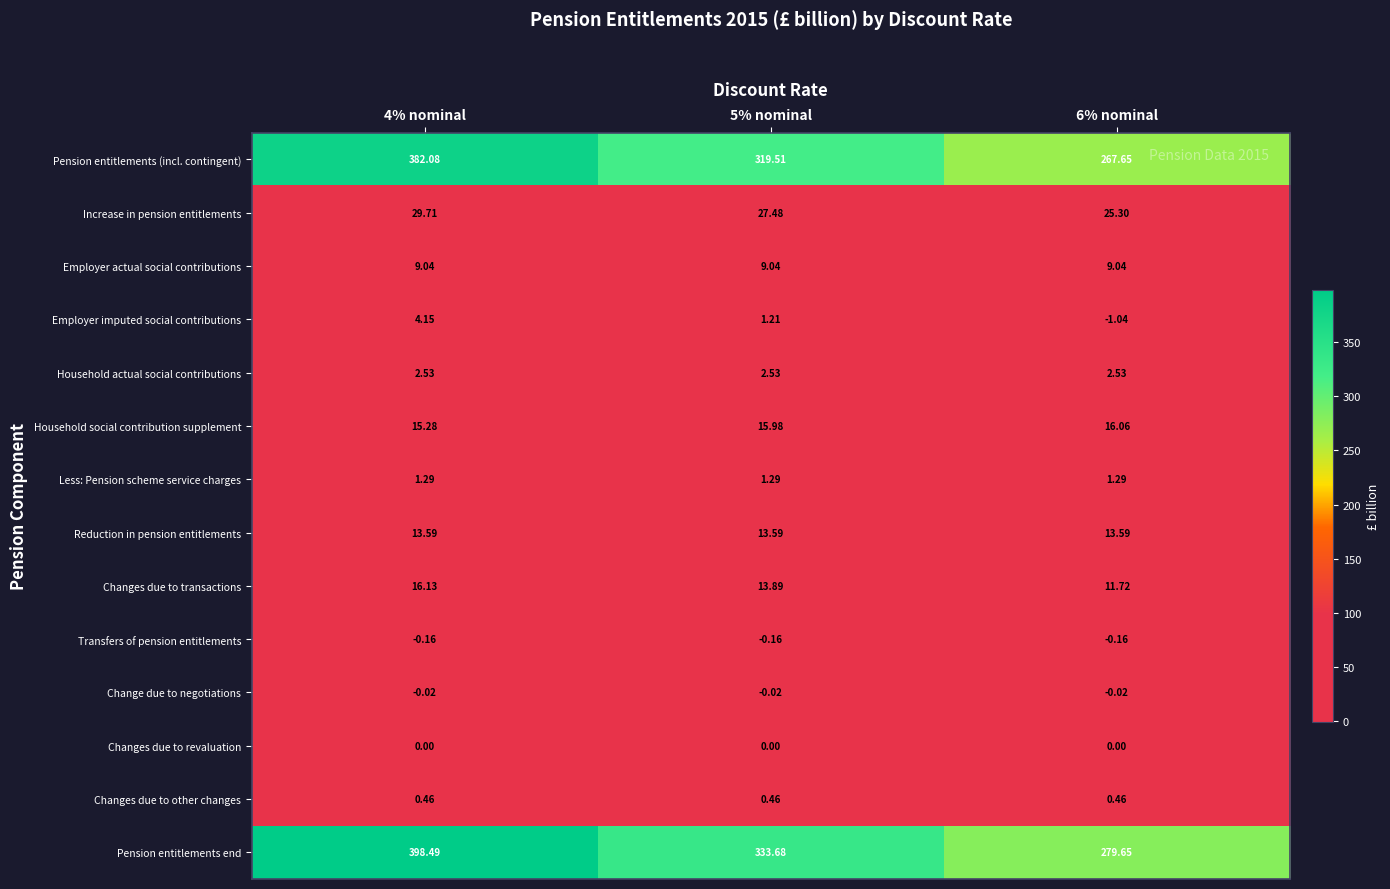

Which series has the largest total across all categories?

Pension entitlements end